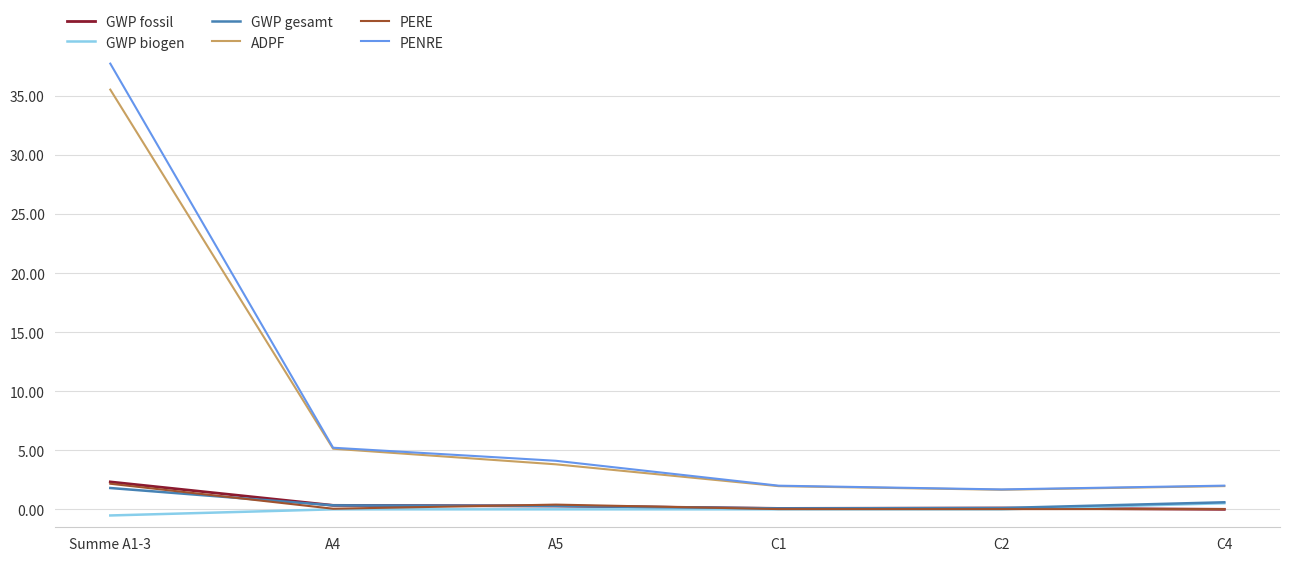

True or false: ADPF has a value of 2.0 at C1.

True